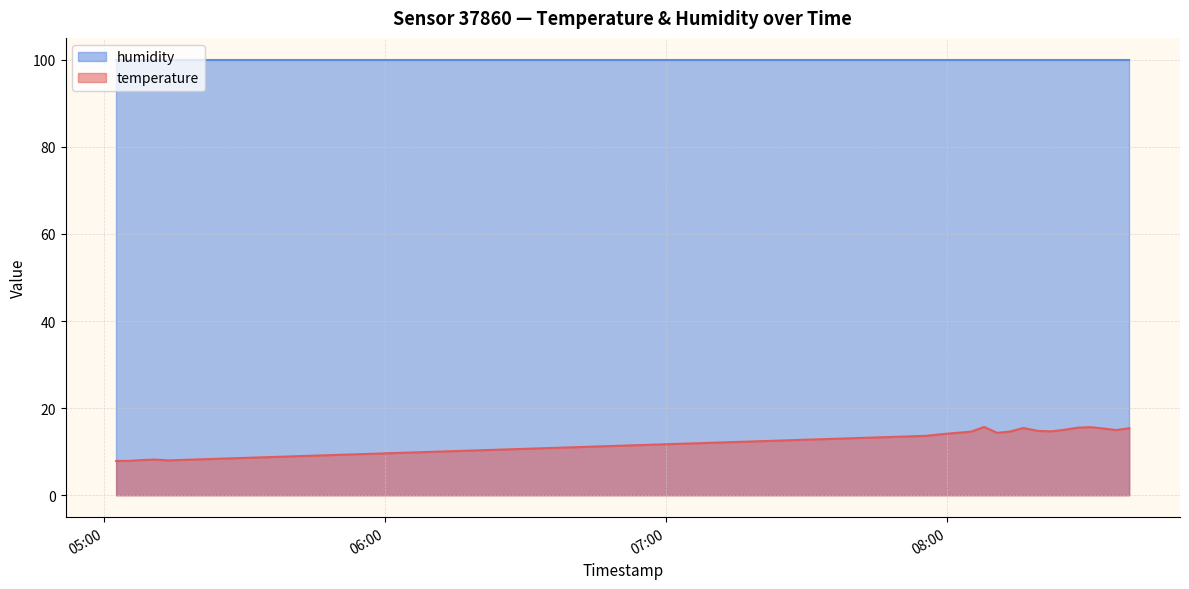

At which category does the data reach its first local peak?

2023-04-30T05:10:54